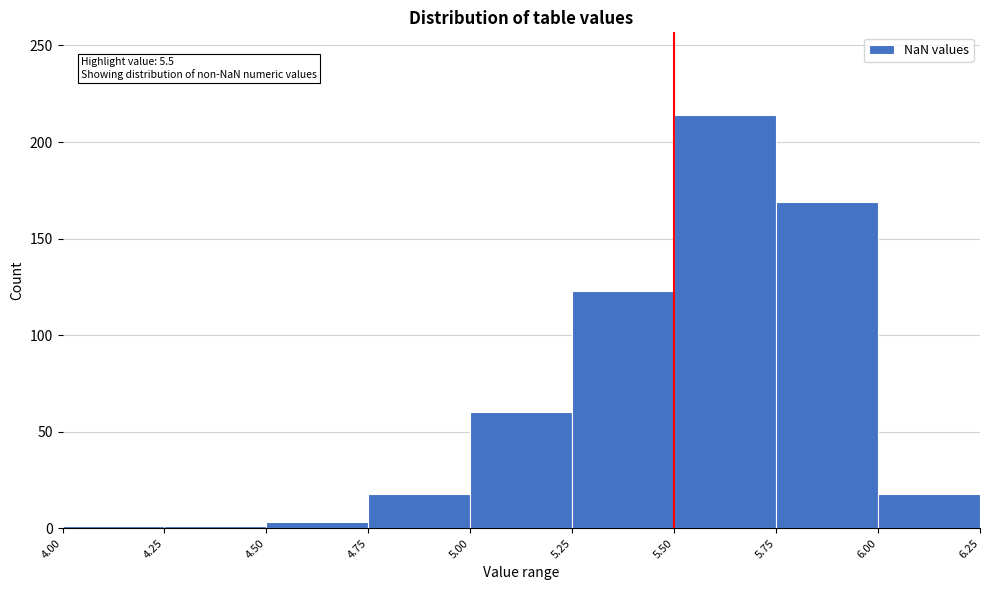

Which range on the x-axis has the tallest bar?

5.50 to 5.75